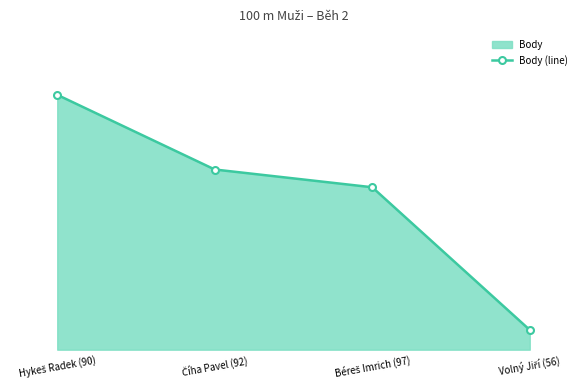

Between Číha Pavel (92) and Béreš Imrich (97), which is larger?

Číha Pavel (92)